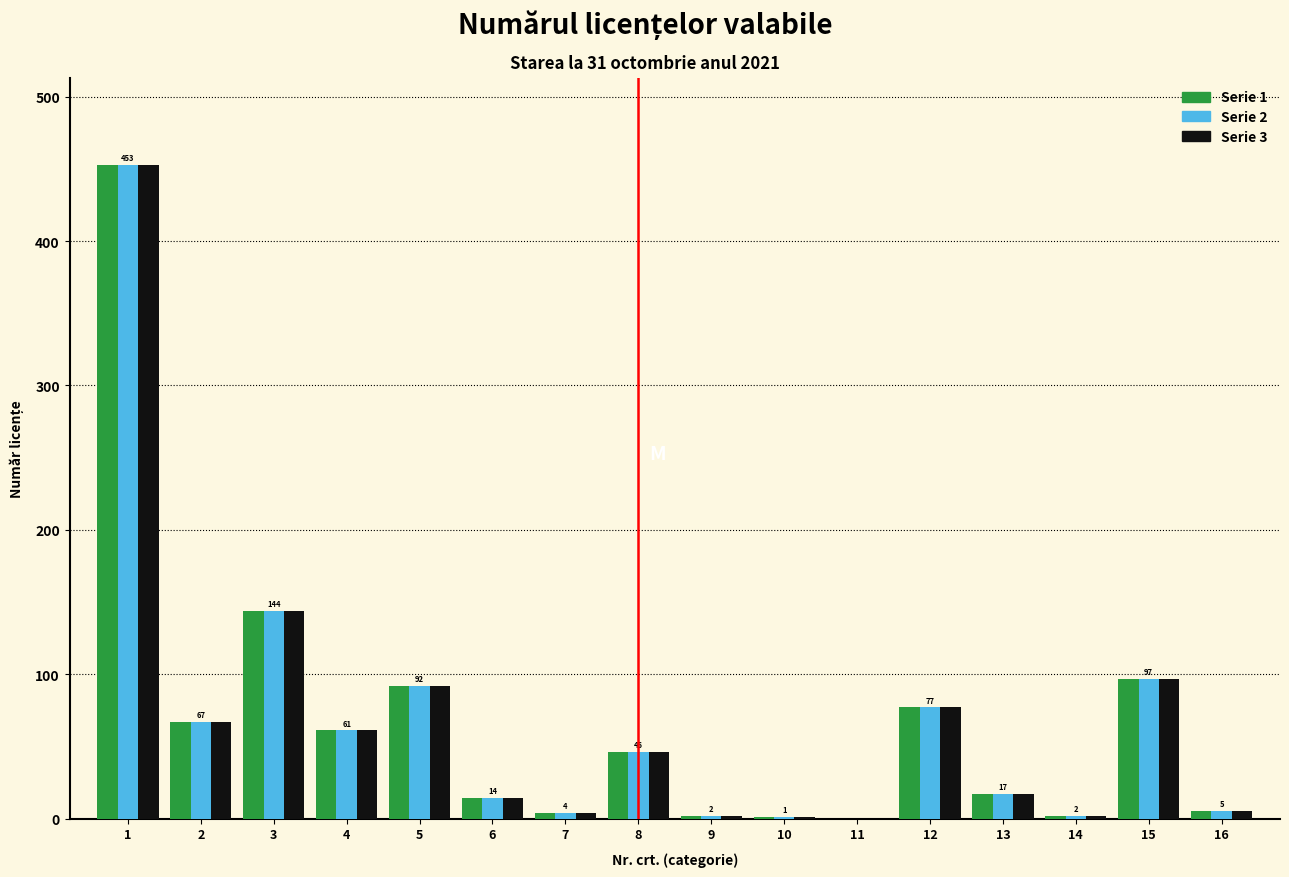

What is the greatest value displayed?

453